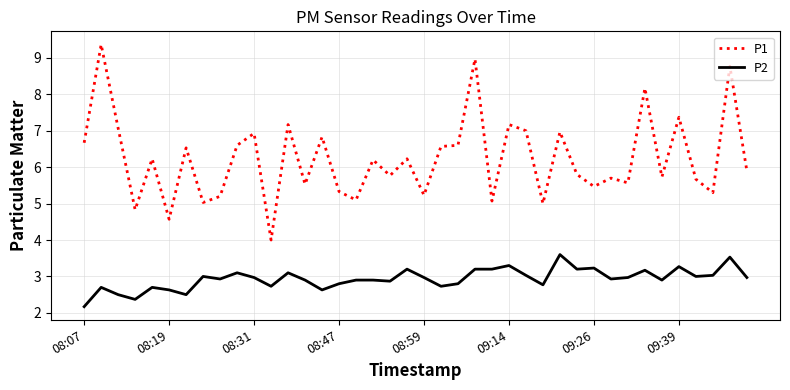

What is the average value of the P2 series?

2.9